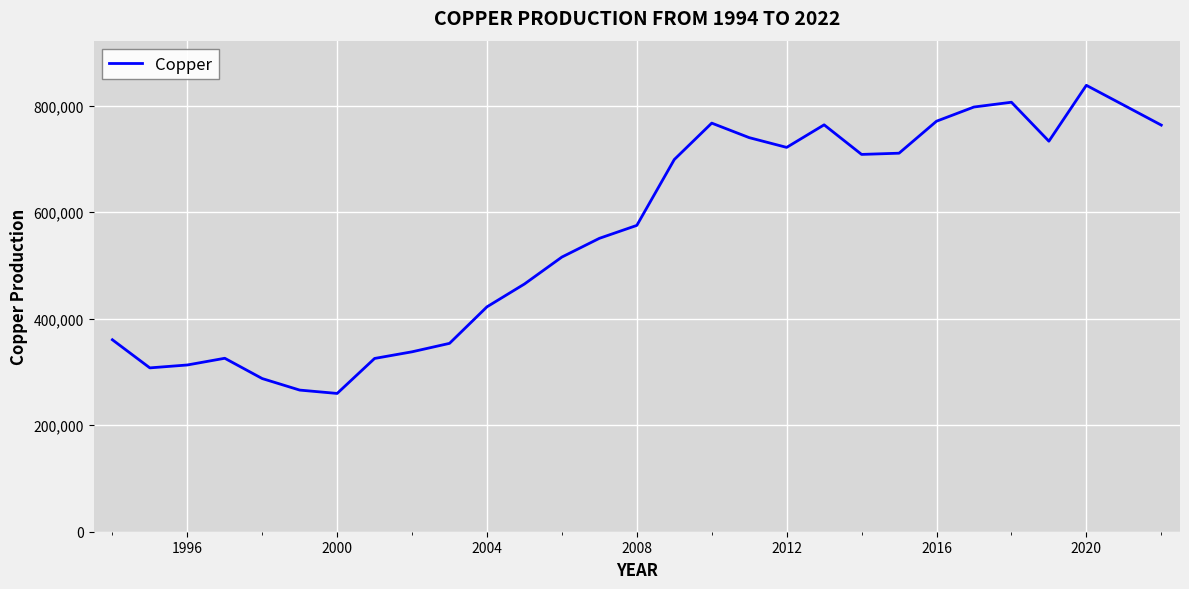

What is the greatest value displayed?

837996.4